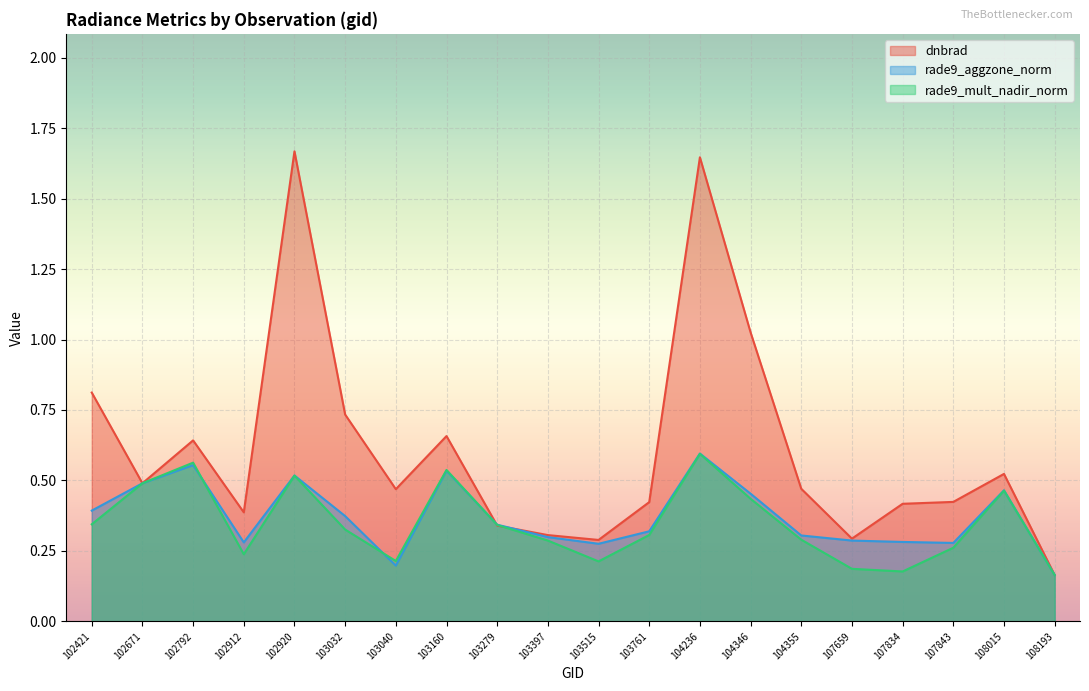

Which series ends up on top after the final intersection of rade9_aggzone_norm and dnbrad?

dnbrad